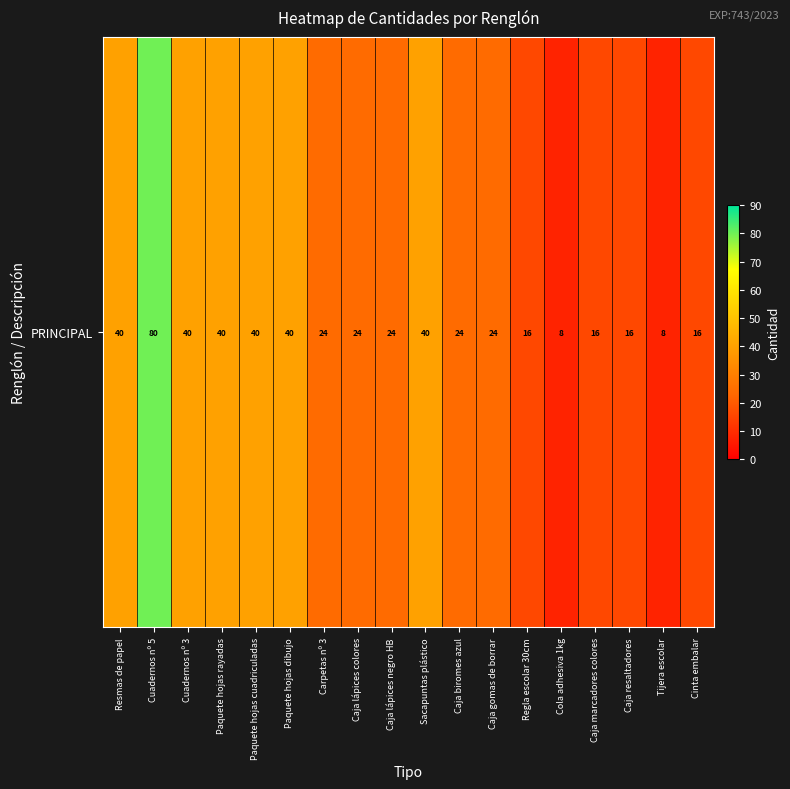

What is the difference between the maximum and minimum values?

72